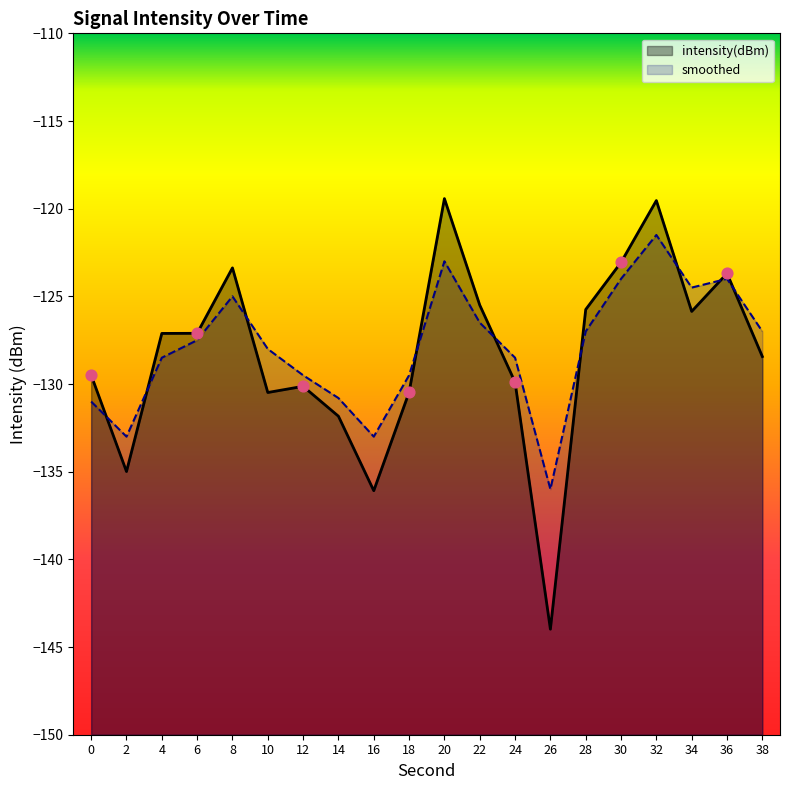

What is the total value across all series at 26?

-280.0